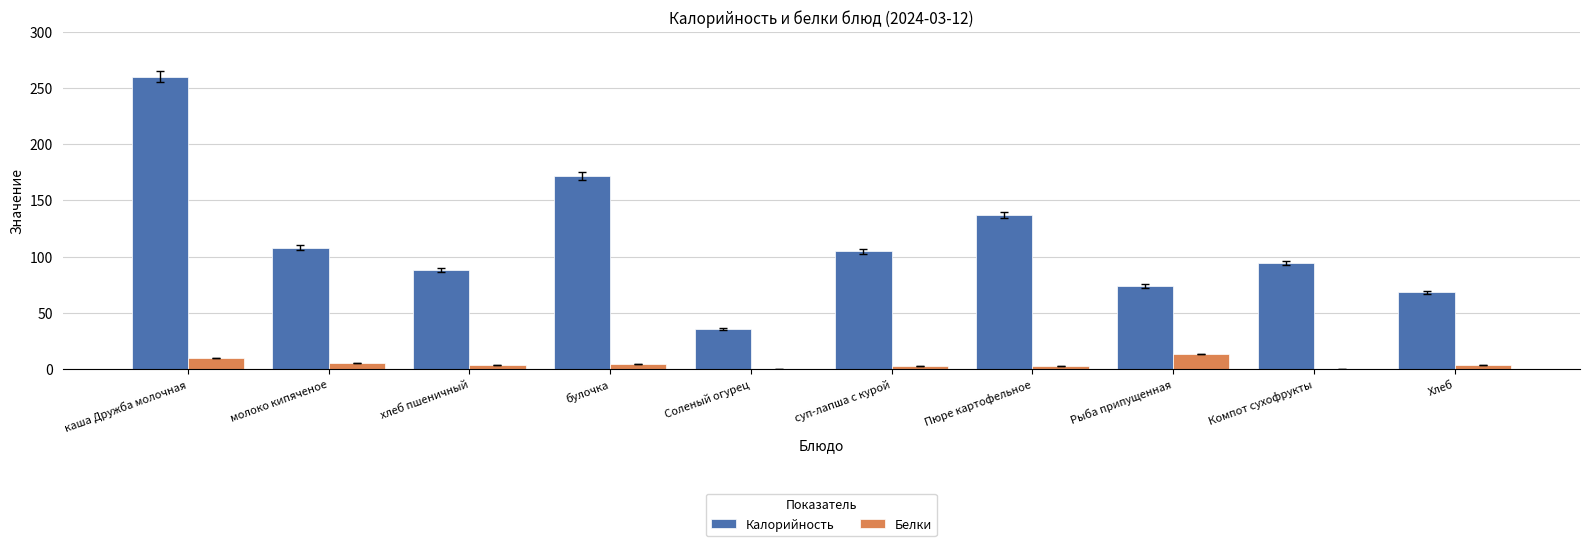

Is the value of Калорийность at Пюре картофельное greater than the value of Белки at Хлеб?

Yes